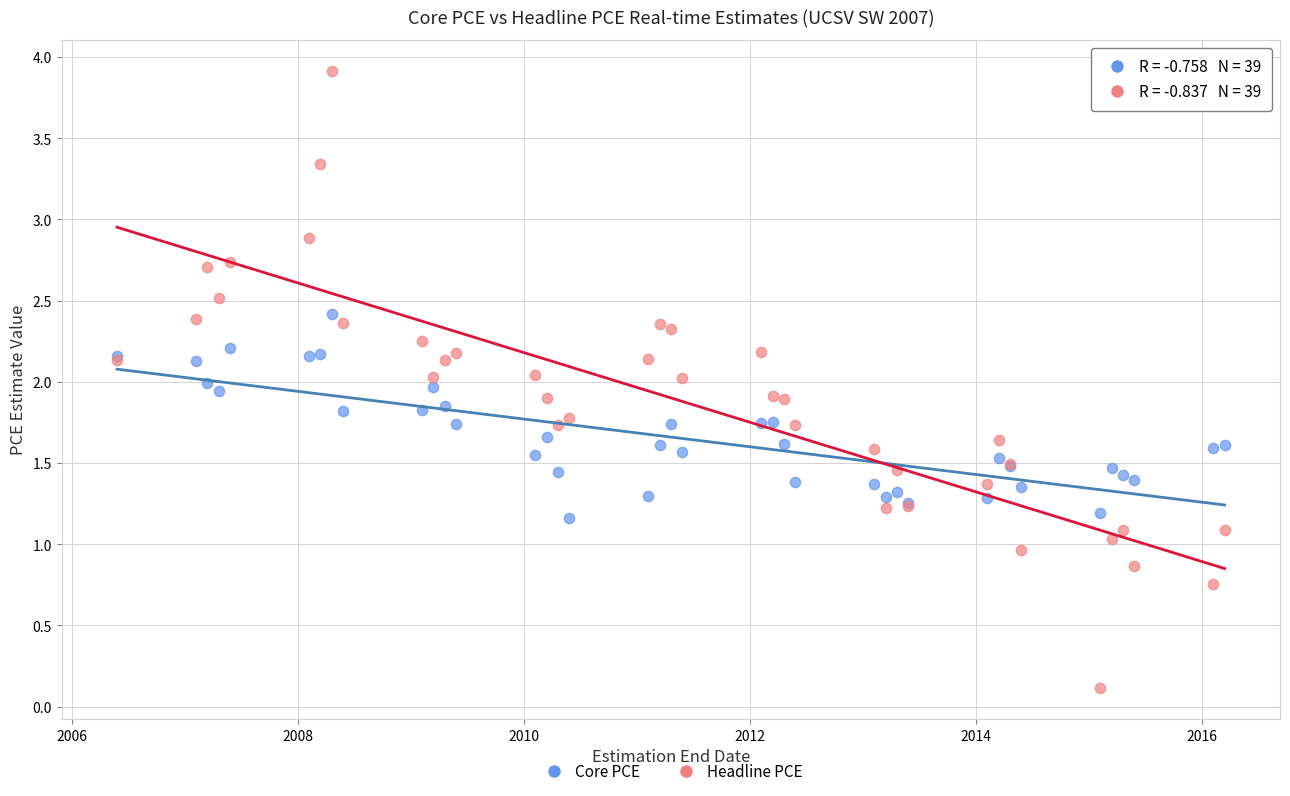

Which series reaches the minimum Y coordinate?

Headline PCE